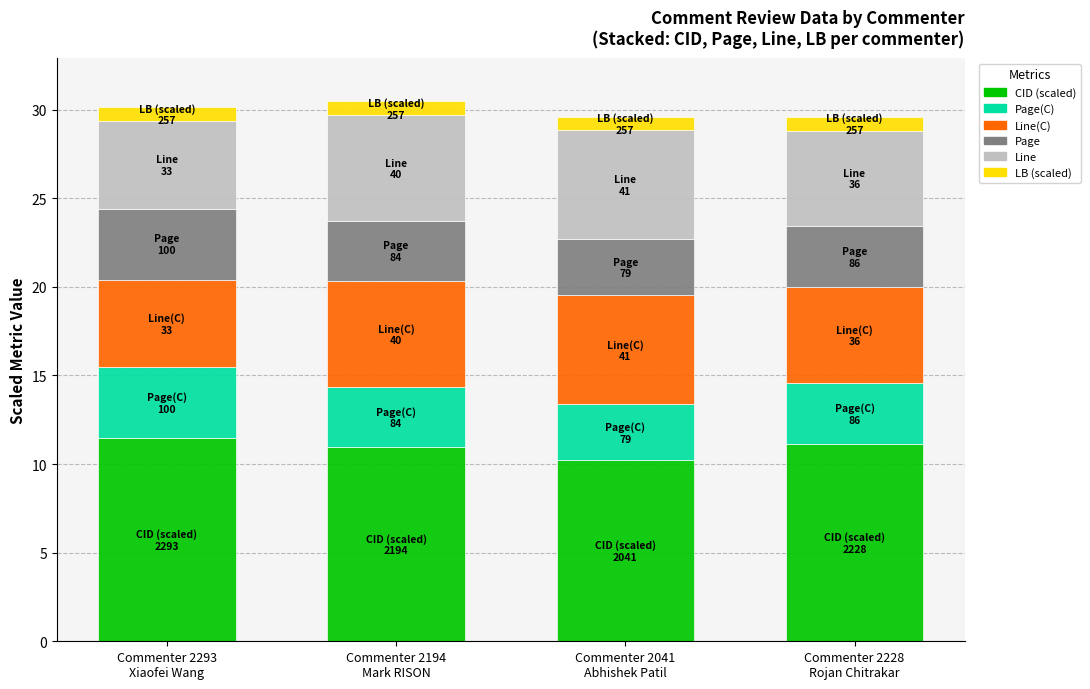

What is the highest value of the CID (scaled) series?

11.5